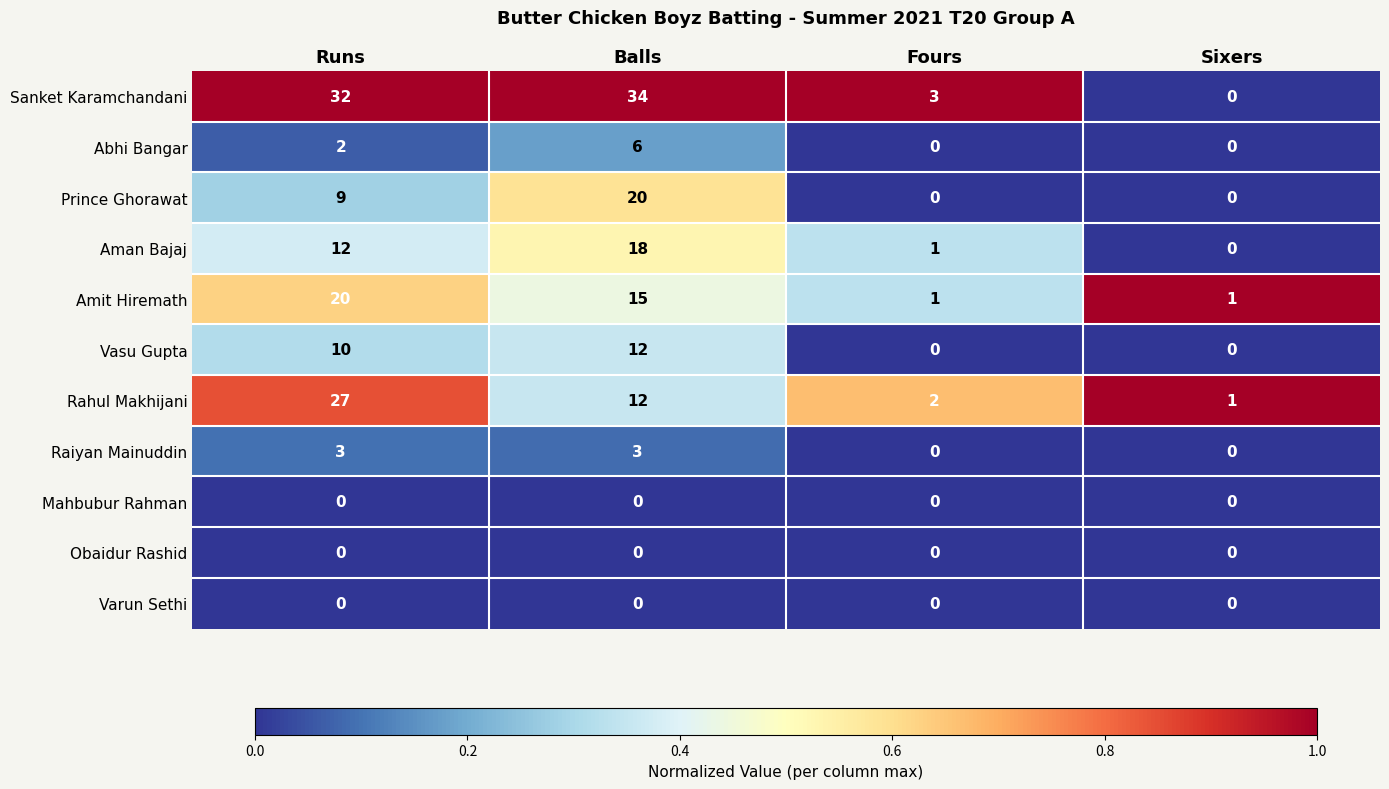

What is the difference between the maximum and minimum values in the Raiyan Mainuddin series?

3